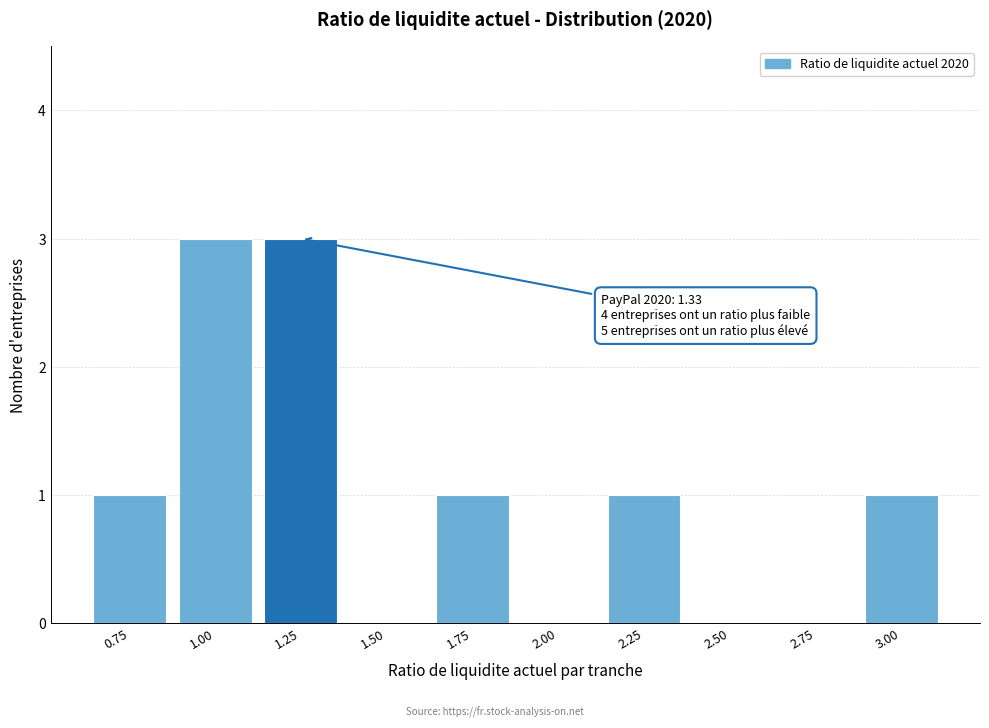

Reading left to right, transcribe all the data shown in this chart.

0.75=1	1.00=3	1.25=3	1.50=0	1.75=1	2.00=0	2.25=1	2.50=0	2.75=0	3.00=1